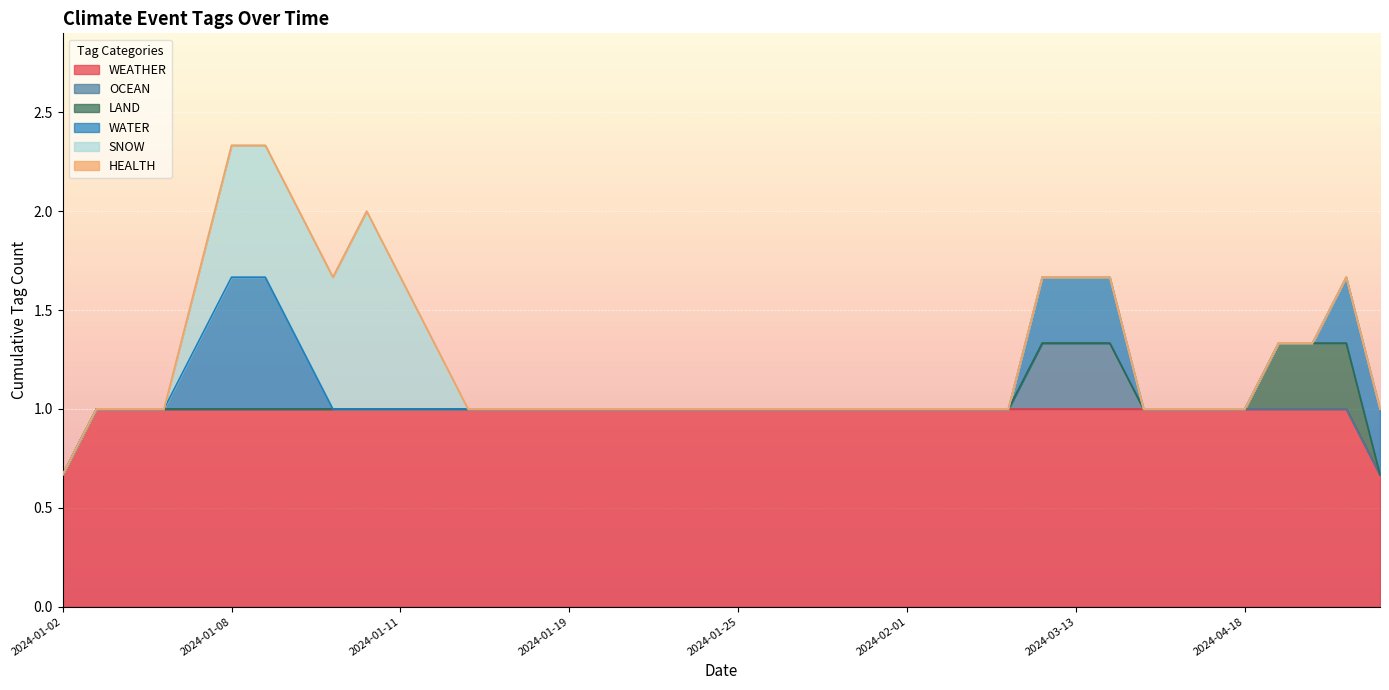

At 2024-02-01, list the series in order from smallest to largest.

OCEAN, LAND, WATER, SNOW, HEALTH, WEATHER